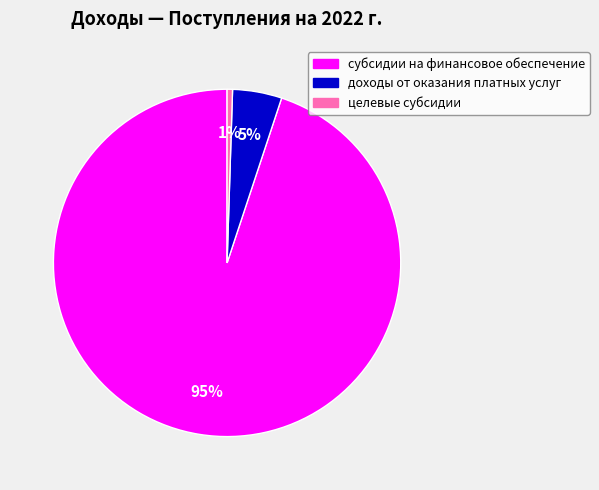

Does any single category account for the majority?

Yes